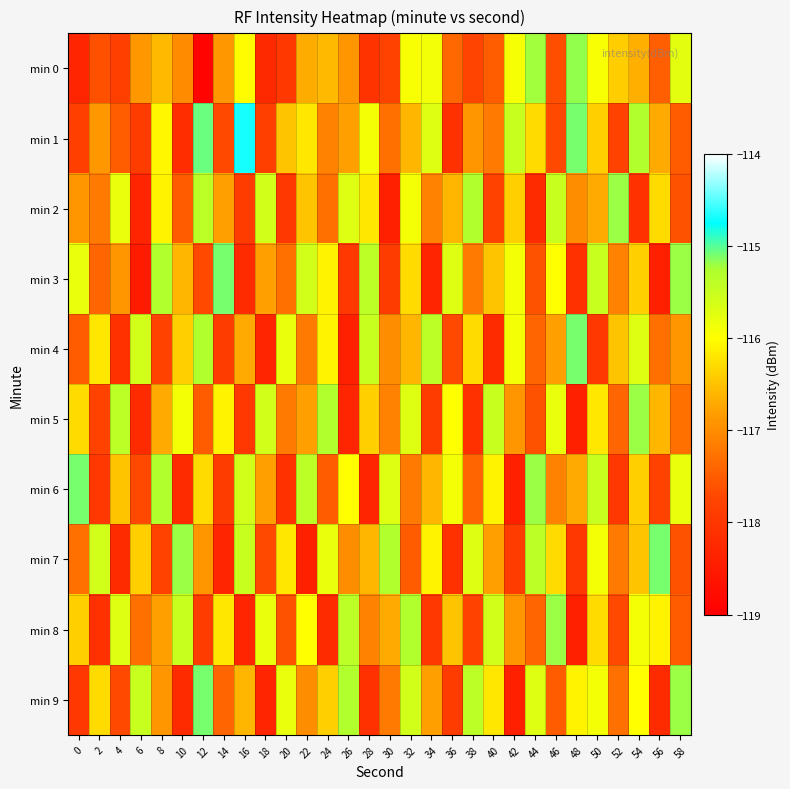

Reading left to right, extract all data points from this chart.

min 0: 0=-118.3	2=-117.6	4=-117.8	6=-116.9	8=-116.6	10=-117.0	12=-118.9	14=-116.9	16=-116.0	18=-118.2	20=-118.0	22=-116.7	24=-116.6	26=-116.9	28=-118.1	30=-117.8	32=-115.9	34=-115.9	36=-117.4	38=-117.8	40=-117.5	42=-115.9	44=-115.2	46=-117.6	48=-115.2	50=-115.9	52=-116.4	54=-116.7	56=-117.5	58=-115.7
min 1: 0=-117.8	2=-116.9	4=-117.5	6=-117.9	8=-116.1	10=-118.2	12=-115.1	14=-117.7	16=-114.7	18=-117.8	20=-116.5	22=-116.2	24=-117.1	26=-116.8	28=-115.9	30=-117.3	32=-116.6	34=-115.7	36=-118.1	38=-116.9	40=-117.2	42=-115.5	44=-116.3	46=-117.7	48=-115.1	50=-116.4	52=-117.8	54=-115.3	56=-116.7	58=-117.5
min 2: 0=-116.9	2=-117.2	4=-115.8	6=-118.3	8=-116.1	10=-117.5	12=-115.4	14=-116.8	16=-117.9	18=-115.6	20=-118.0	22=-116.5	24=-117.3	26=-115.7	28=-116.2	30=-118.4	32=-115.9	34=-117.1	36=-116.6	38=-115.3	40=-117.8	42=-116.4	44=-118.2	46=-115.5	48=-117.0	50=-116.7	52=-115.2	54=-118.1	56=-116.3	58=-117.6
min 3: 0=-115.8	2=-117.4	4=-116.9	6=-118.5	8=-115.3	10=-116.6	12=-117.7	14=-115.1	16=-118.2	18=-116.8	20=-117.3	22=-115.6	24=-116.1	26=-118.0	28=-115.4	30=-117.9	32=-116.3	34=-118.3	36=-115.7	38=-117.2	40=-116.5	42=-115.9	44=-117.6	46=-116.0	48=-118.1	50=-115.5	52=-117.1	54=-116.4	56=-118.4	58=-115.2
min 4: 0=-117.5	2=-116.2	4=-118.1	6=-115.6	8=-117.8	10=-116.4	12=-115.3	14=-117.9	16=-116.7	18=-118.3	20=-115.8	22=-117.2	24=-116.1	26=-118.4	28=-115.5	30=-117.0	32=-116.6	34=-115.4	36=-117.7	38=-116.3	40=-118.2	42=-115.9	44=-117.4	46=-116.8	48=-115.1	50=-118.0	52=-116.5	54=-115.7	56=-117.3	58=-116.9
min 5: 0=-116.3	2=-117.8	4=-115.4	6=-118.2	8=-116.7	10=-115.9	12=-117.5	14=-116.1	16=-118.0	18=-115.6	20=-117.2	22=-116.8	24=-115.3	26=-118.3	28=-116.4	30=-117.1	32=-115.7	34=-117.9	36=-116.0	38=-118.1	40=-115.5	42=-116.9	44=-117.6	46=-115.8	48=-118.4	50=-116.2	52=-117.4	54=-115.2	56=-116.6	58=-117.3
min 6: 0=-115.1	2=-118.0	4=-116.5	6=-117.7	8=-115.3	10=-118.2	12=-116.3	14=-117.9	16=-115.6	18=-116.8	20=-118.1	22=-115.4	24=-117.5	26=-116.0	28=-118.3	30=-115.7	32=-117.2	34=-116.6	36=-115.9	38=-117.4	40=-116.1	42=-118.4	44=-115.2	46=-117.1	48=-116.7	50=-115.5	52=-118.0	54=-116.4	56=-117.8	58=-115.8
min 7: 0=-117.3	2=-115.6	4=-118.2	6=-116.4	8=-117.8	10=-115.2	12=-116.9	14=-118.3	16=-115.5	18=-117.7	20=-116.2	22=-118.4	24=-115.8	26=-117.0	28=-116.6	30=-115.3	32=-117.5	34=-116.1	36=-118.1	38=-115.7	40=-116.8	42=-117.9	44=-115.4	46=-116.3	48=-118.0	50=-115.9	52=-117.2	54=-116.5	56=-115.1	58=-117.6
min 8: 0=-116.4	2=-118.1	4=-115.7	6=-117.3	8=-116.8	10=-115.5	12=-117.9	14=-116.2	16=-118.3	18=-115.8	20=-117.6	22=-116.0	24=-118.2	26=-115.4	28=-117.1	30=-116.7	32=-115.3	34=-118.0	36=-116.5	38=-117.8	40=-115.6	42=-116.9	44=-117.4	46=-115.2	48=-118.4	50=-116.3	52=-117.7	54=-115.9	56=-116.1	58=-117.5
min 9: 0=-118.0	2=-116.3	4=-117.7	6=-115.5	8=-116.9	10=-118.2	12=-115.1	14=-117.4	16=-116.6	18=-118.3	20=-115.8	22=-117.0	24=-116.4	26=-115.3	28=-118.1	30=-117.2	32=-115.6	34=-116.8	36=-117.9	38=-115.4	40=-116.2	42=-118.4	44=-115.7	46=-117.5	48=-116.1	50=-115.9	52=-117.3	54=-116.0	56=-118.2	58=-115.2